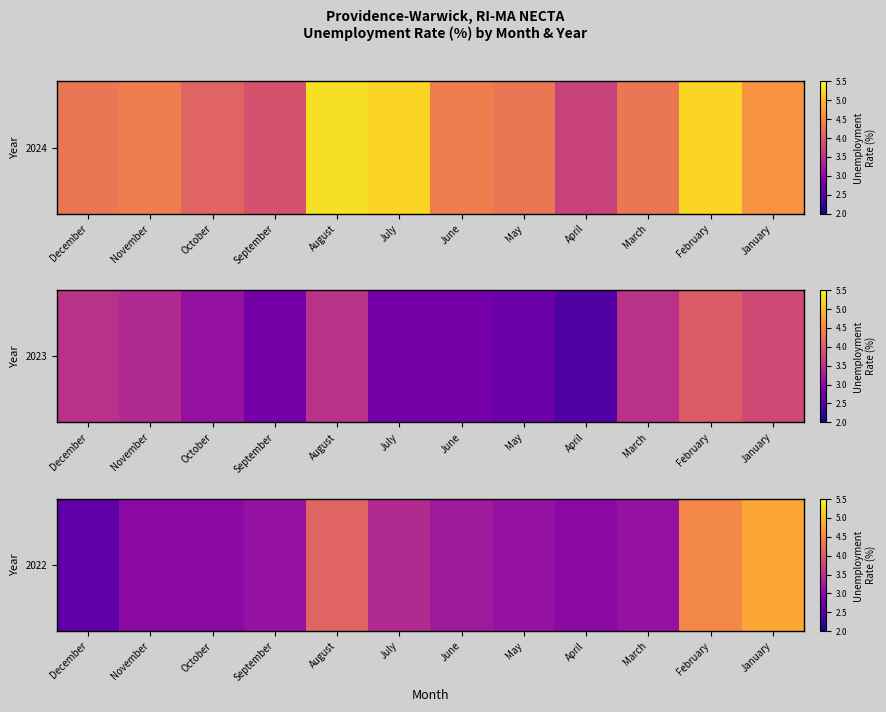

Between April and February, which is larger?

February